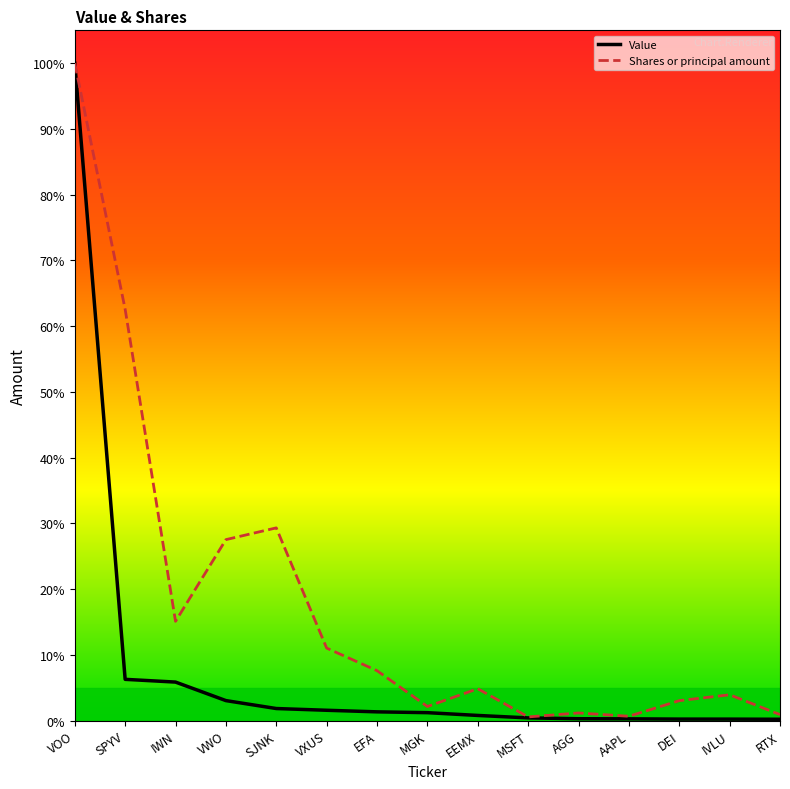

List the series in order of their peak value, lowest first.

Value, Shares or principal amount